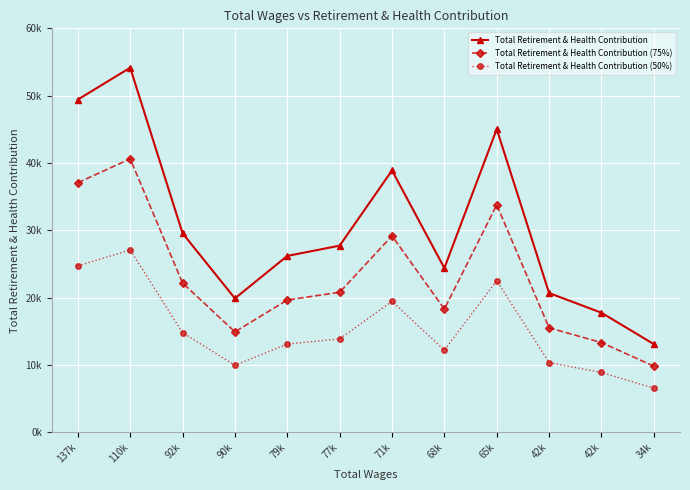

List the series in order of their peak value, highest first.

Total Retirement & Health Contribution, Total Retirement & Health Contribution (75%), Total Retirement & Health Contribution (50%)